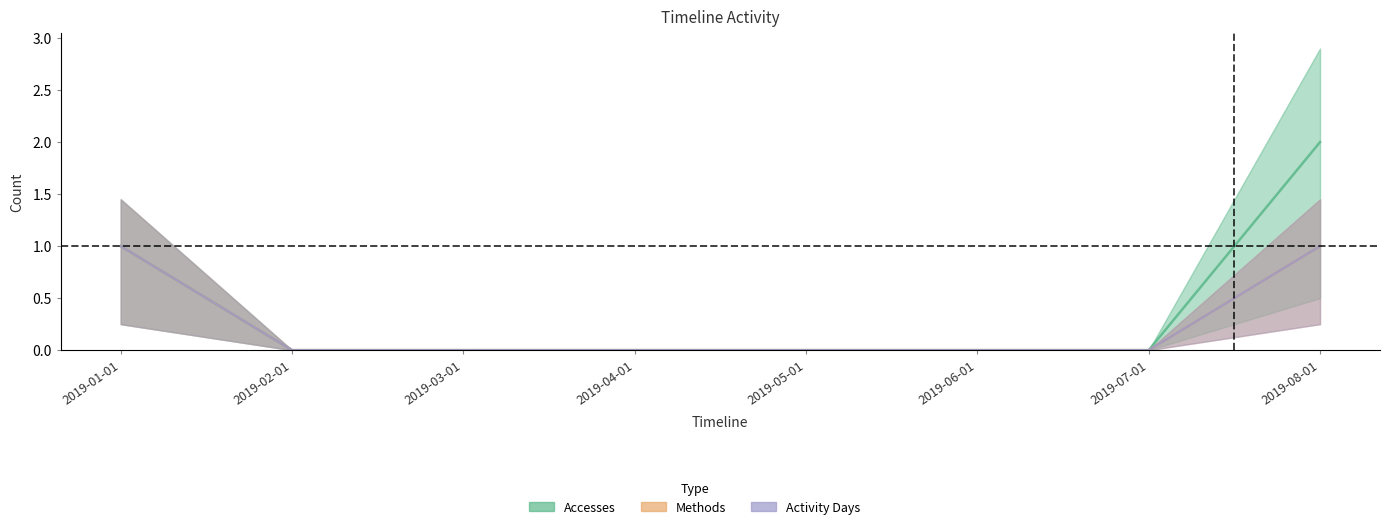

True or false: Methods has a value of 1 at 2019-08-01.

True